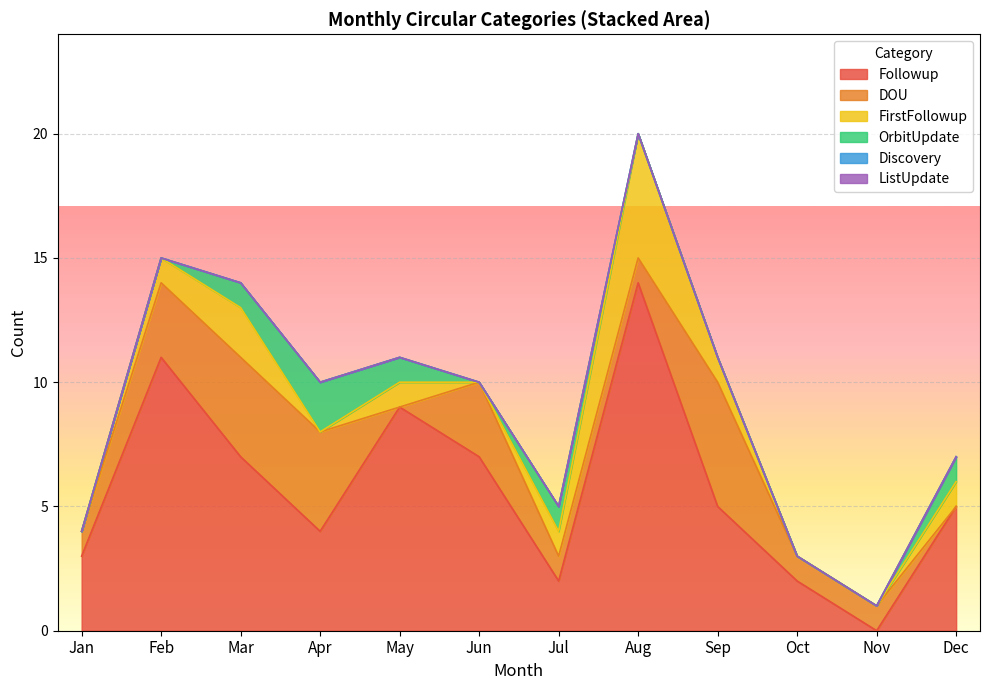

At which label is DOU closest to 2?

Jan